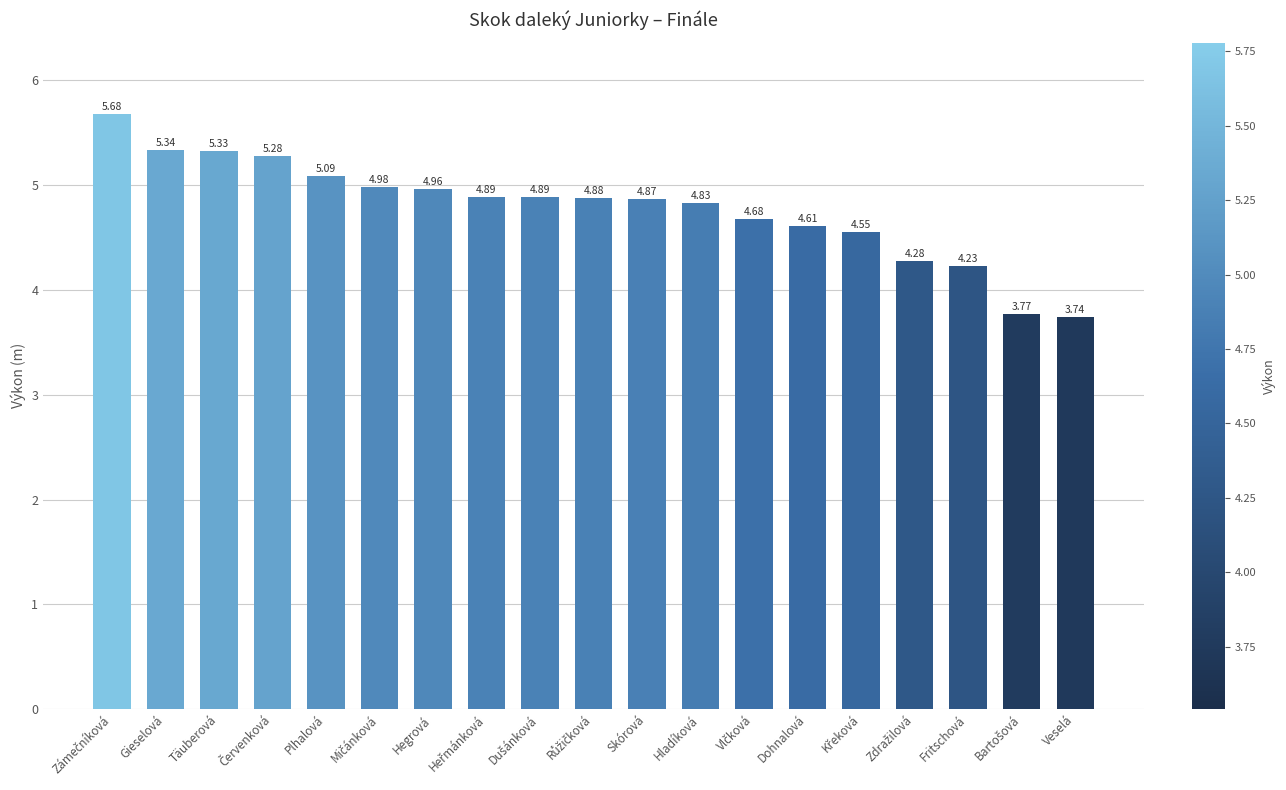

What is the maximum value shown in the chart?

5.7